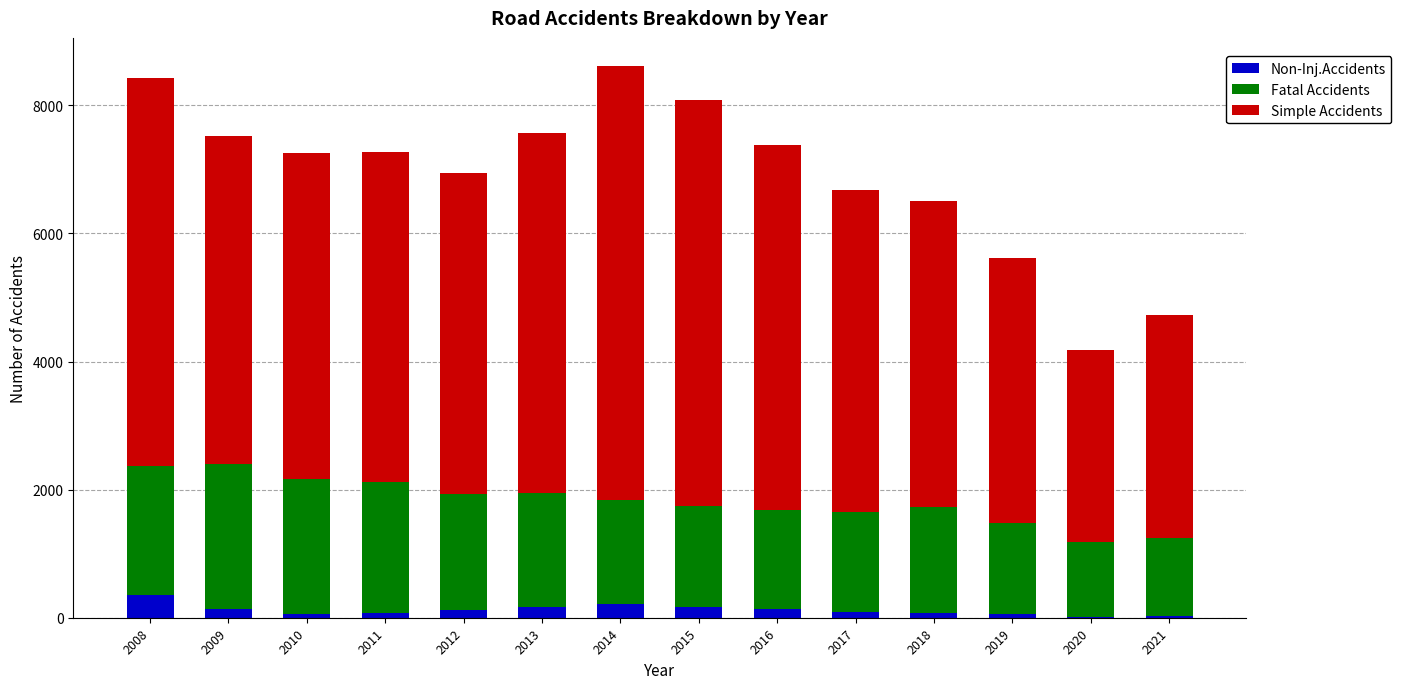

What is the highest value of the Non-Inj.Accidents series?

362